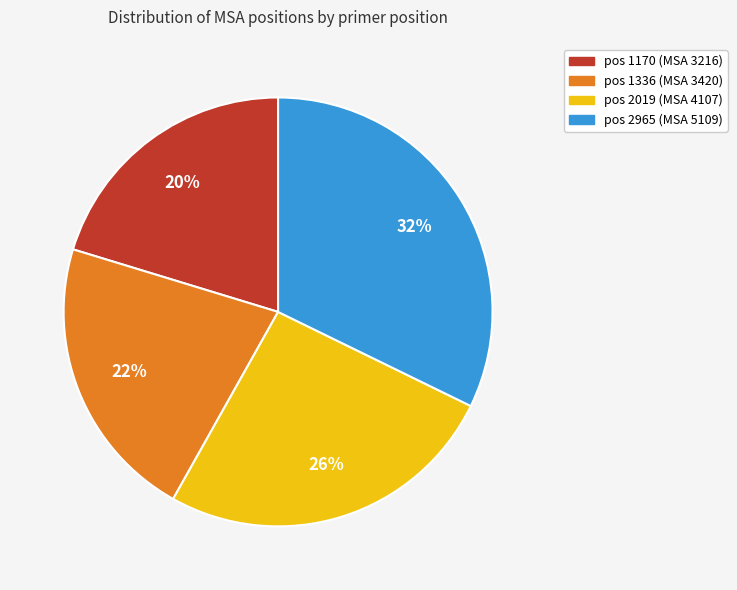

How many slices are in this pie chart?

4